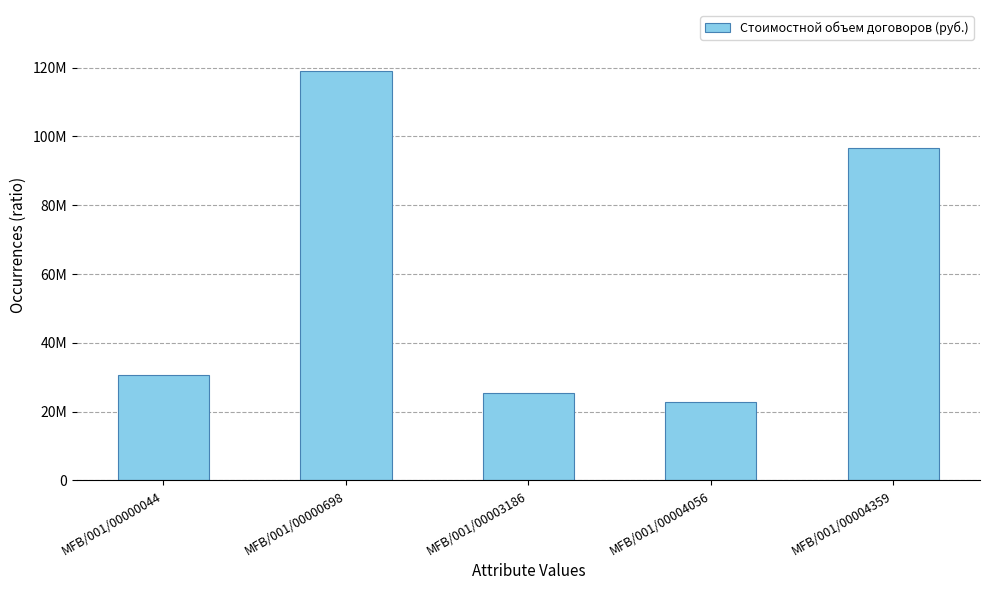

Are the bars horizontal?

No